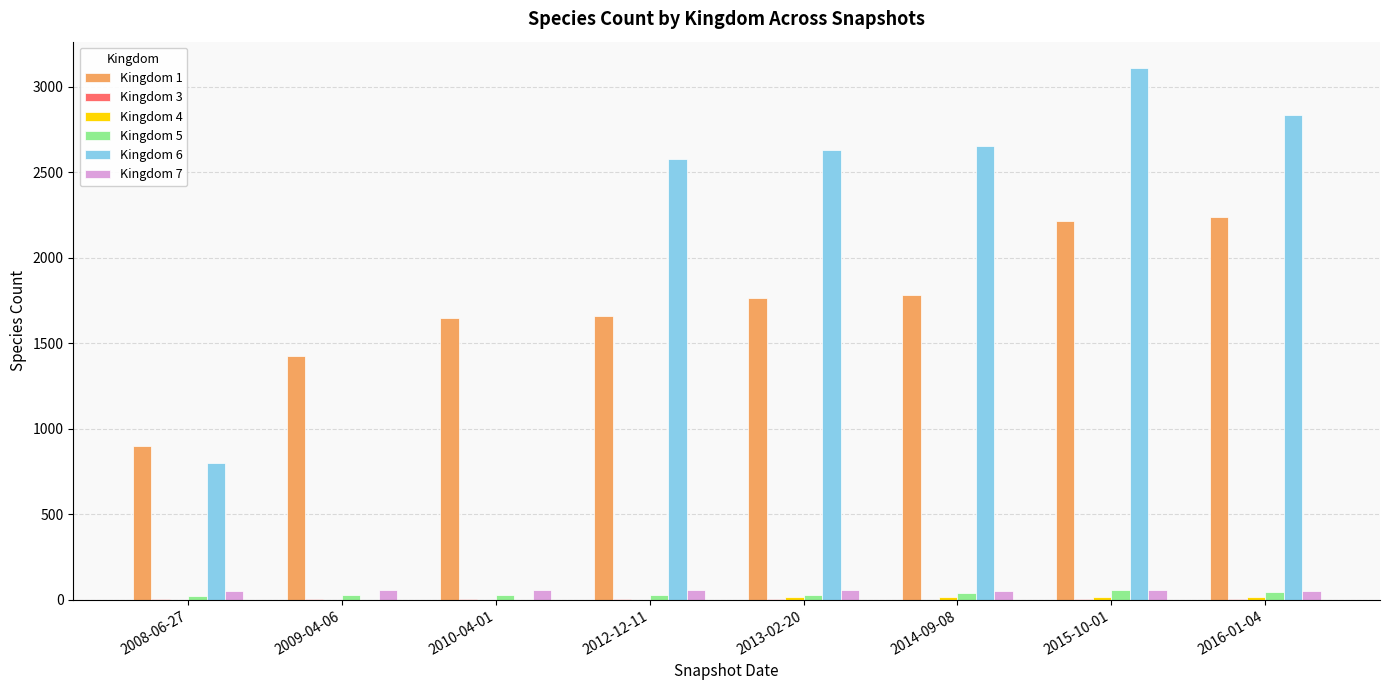

The value of Kingdom 6 at 2008-06-27 is 1280. True or false?

False